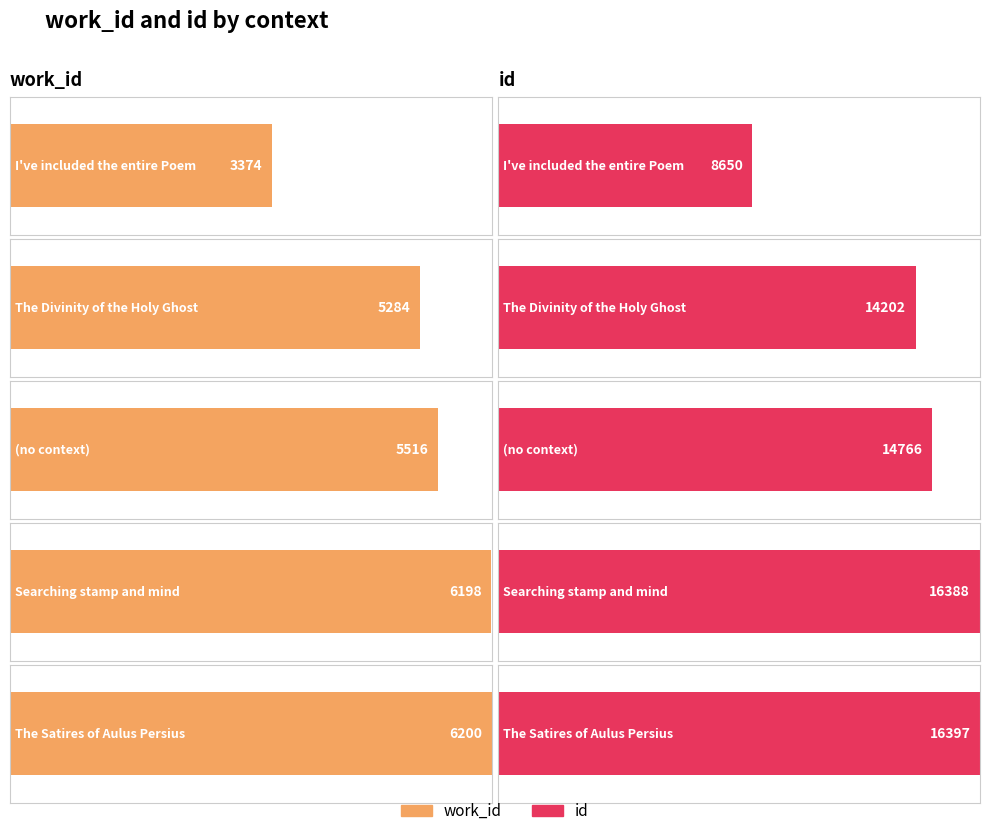

Count the number of data series in this chart.

2